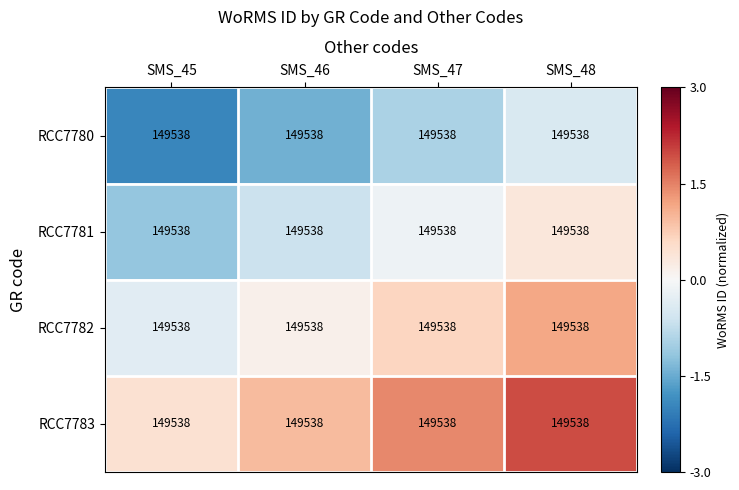

What is the difference between the RCC7782 values at SMS_48 and SMS_46?

1.0